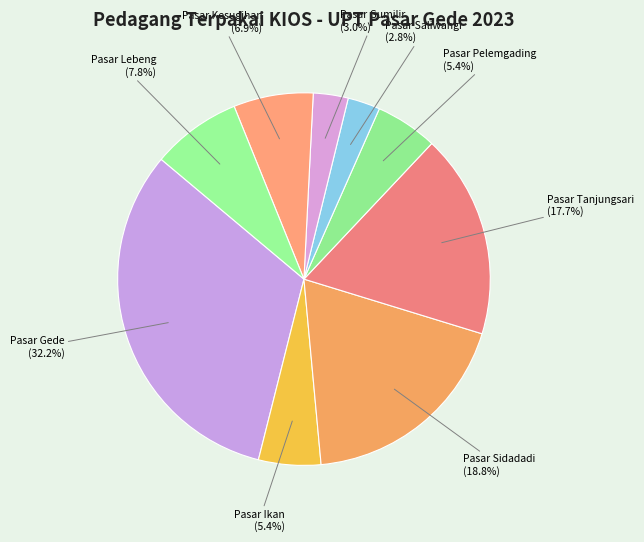

To the nearest percent, what is the difference between the Pasar Lebeng and Pasar Saliwangi slice percentages?

5%